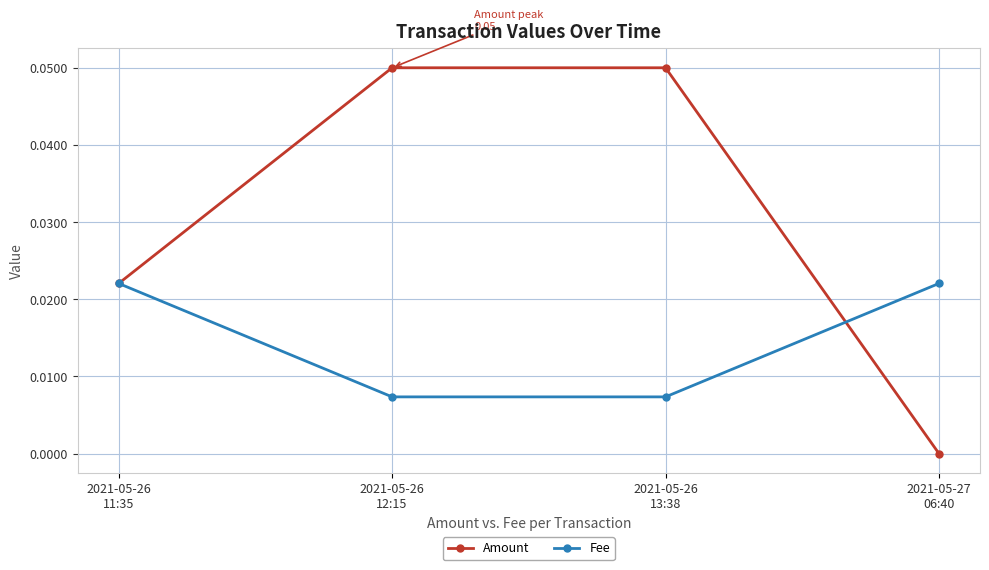

After their last crossing, which series has the higher values: Amount or Fee?

Fee